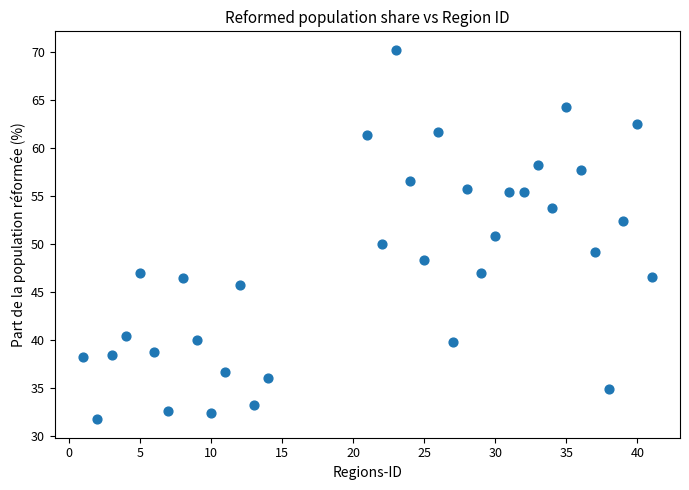

What is the range of Y values (max minus min)?

38.5